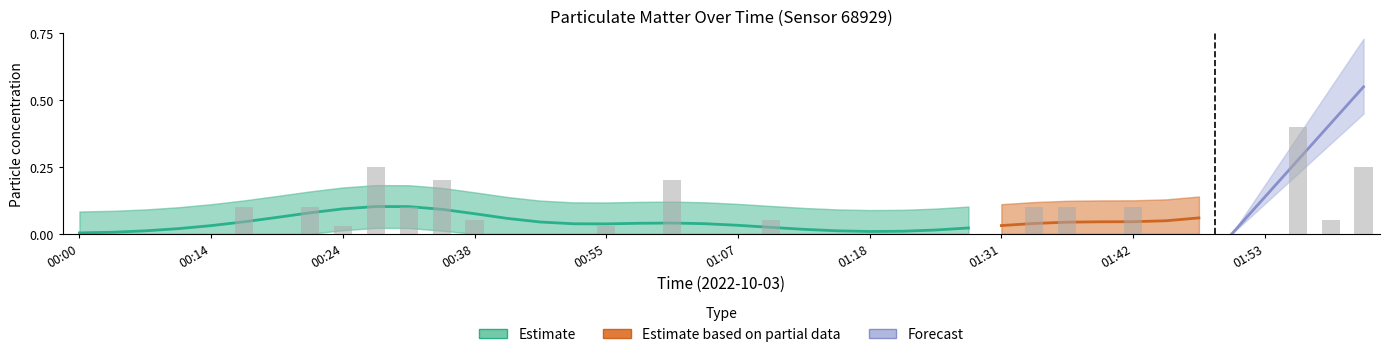

List the labels in order of value, largest first.

01:55, 00:27, 02:01, 00:35, 01:01, 00:16, 00:21, 00:30, 01:34, 01:37, 01:42, 00:38, 01:09, 01:58, 00:24, 00:55, 00:00, 00:05, 00:08, 00:11, 00:14, 00:19, 00:41, 00:44, 00:47, 00:58, 01:04, 01:07, 01:12, 01:15, 01:18, 01:20, 01:26, 01:29, 01:31, 01:39, 01:45, 01:47, 01:50, 01:53